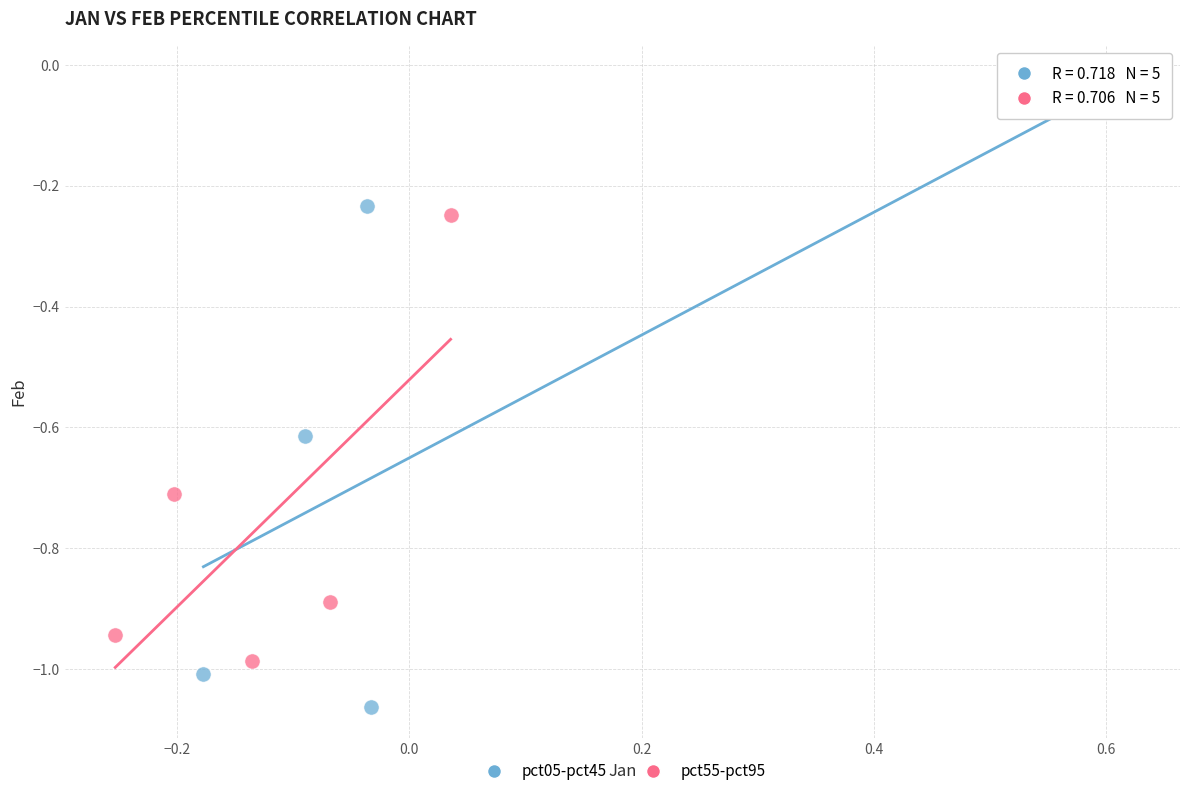

Which series reaches the maximum Y coordinate?

pct05-pct45